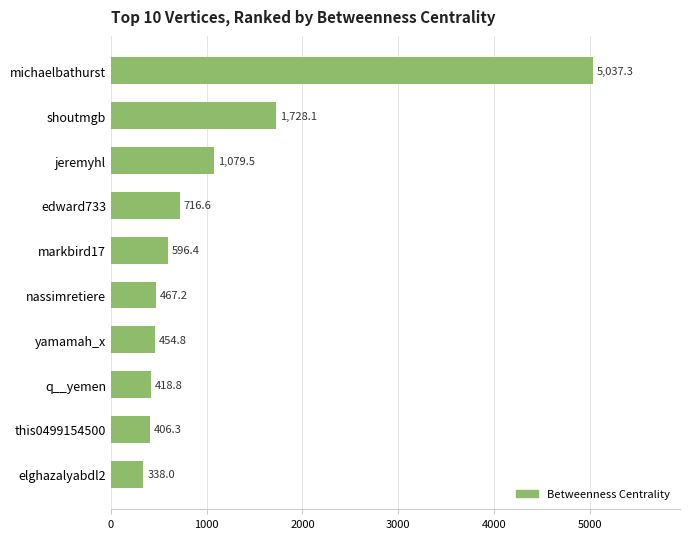

The value at edward733 is 716.6. True or false?

True